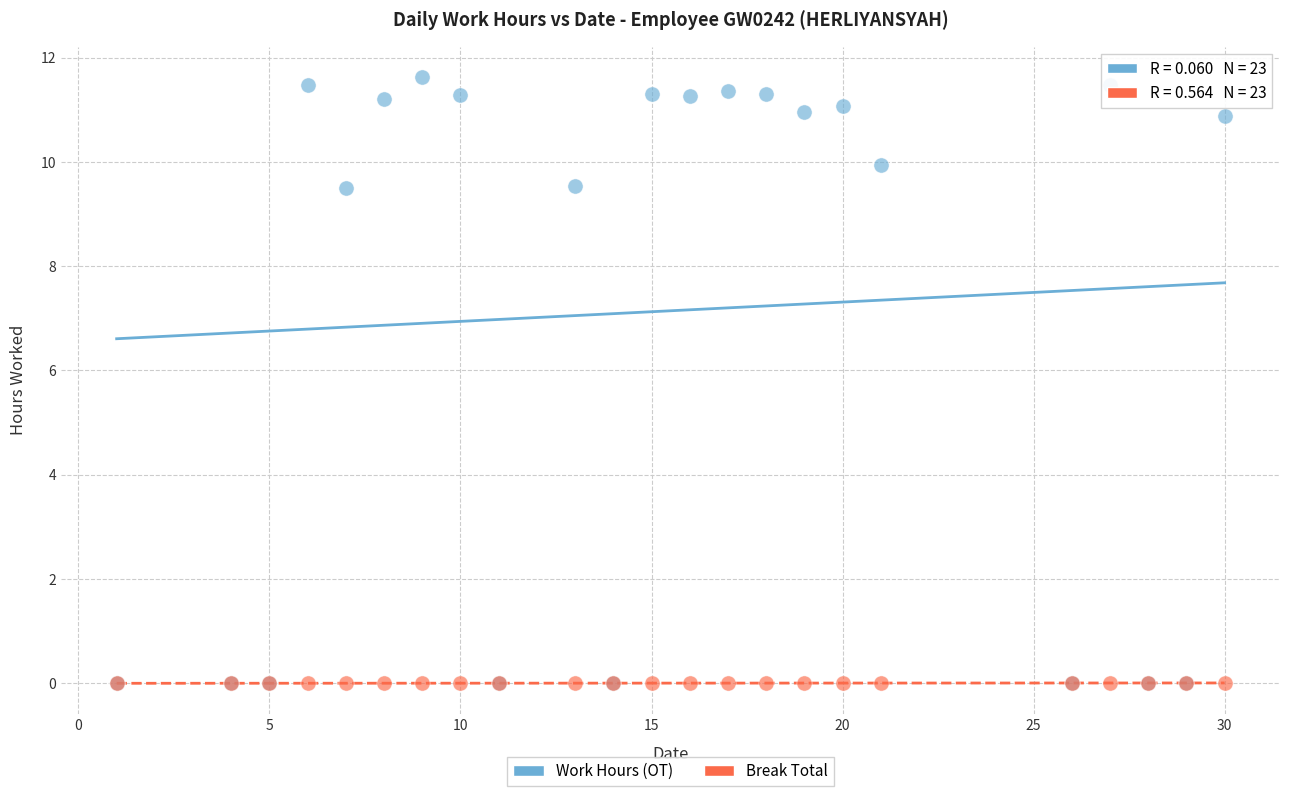

Which series has the largest Y range (max minus min)?

Work Hours (OT)